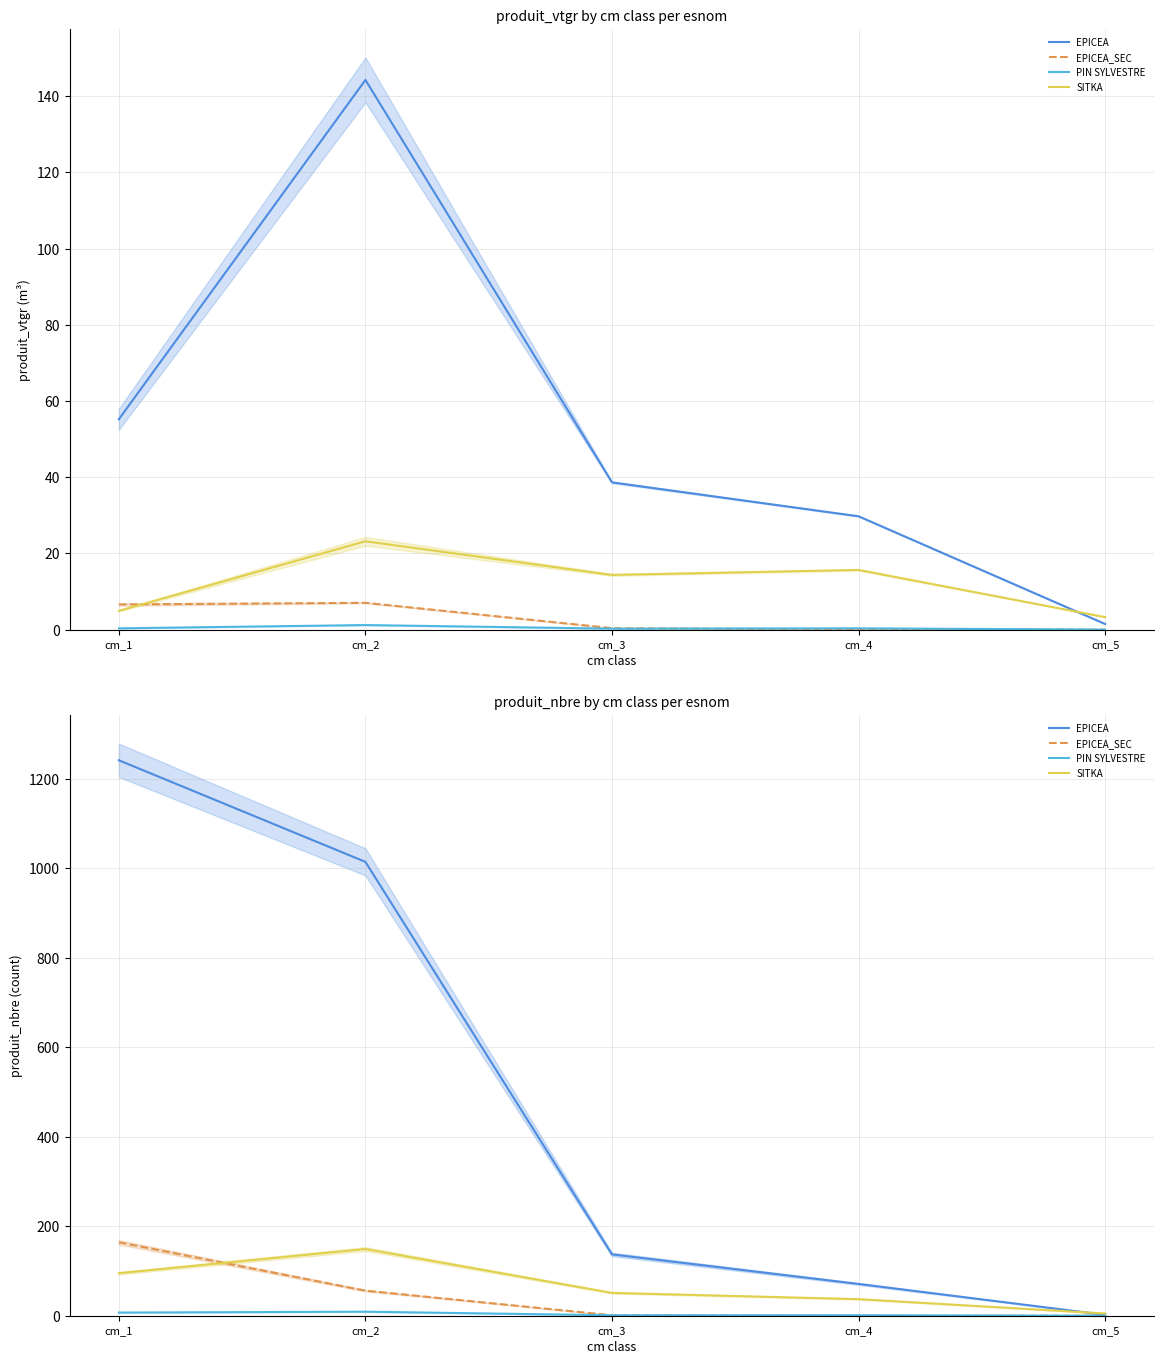

Which series changed the most between cm_1 and cm_4?

EPICEA